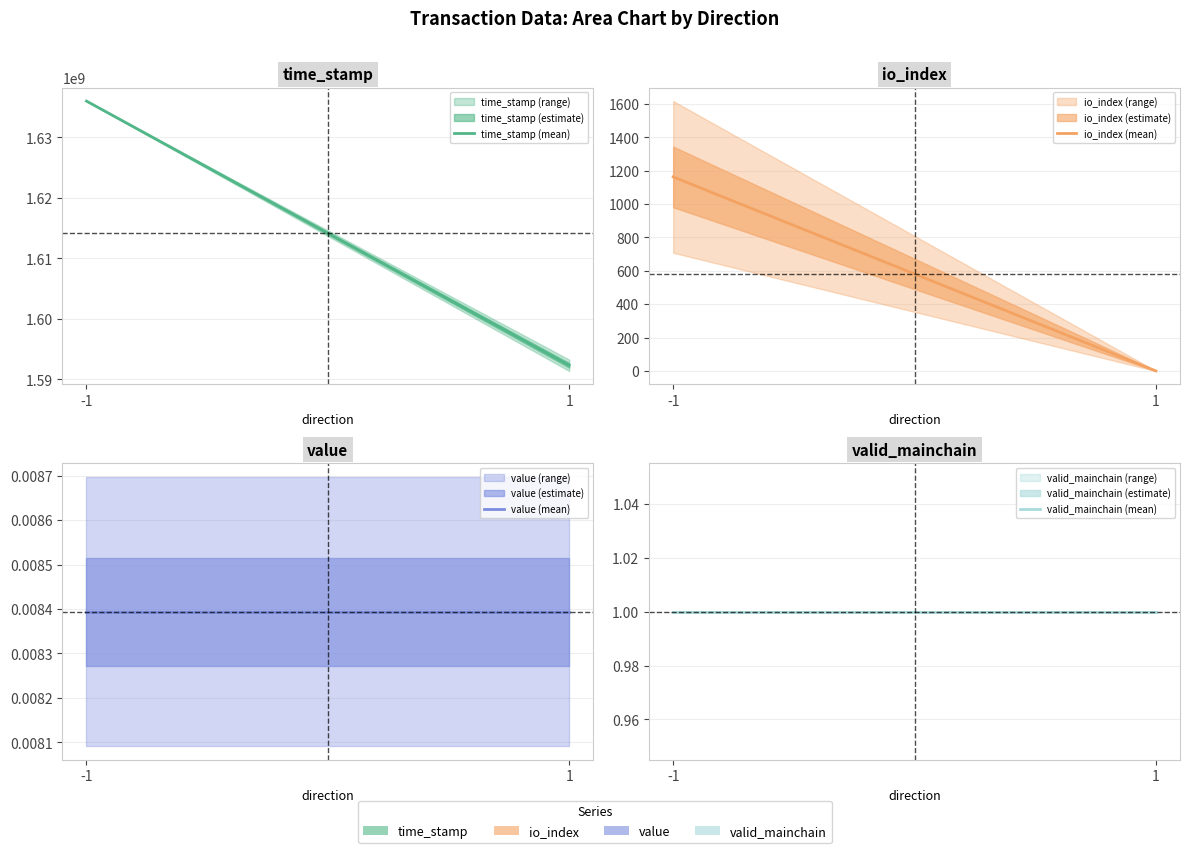

Which series has the largest total across all categories?

time_stamp (mean)